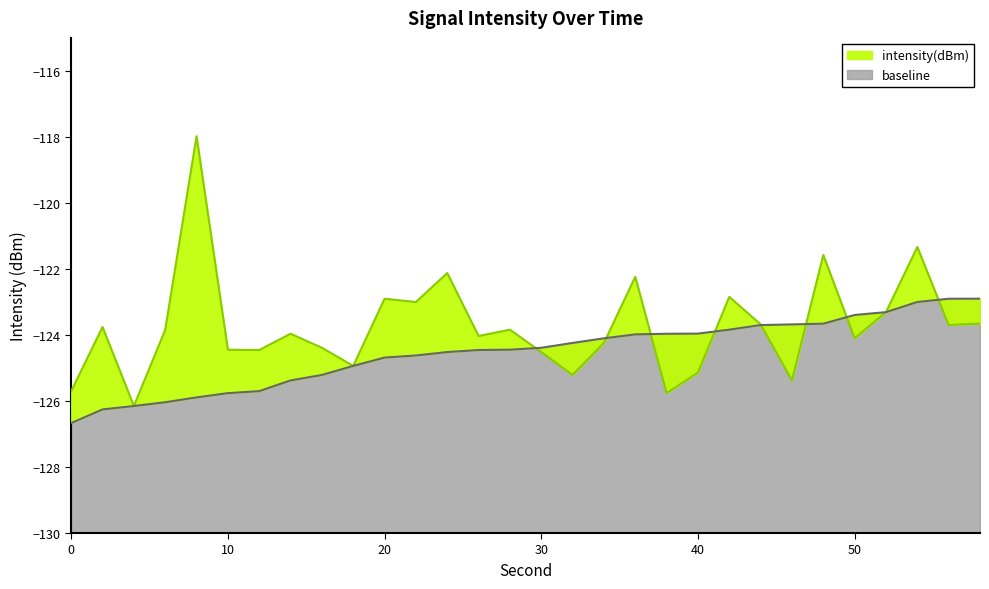

At which label does intensity(dBm) reach its minimum?

4